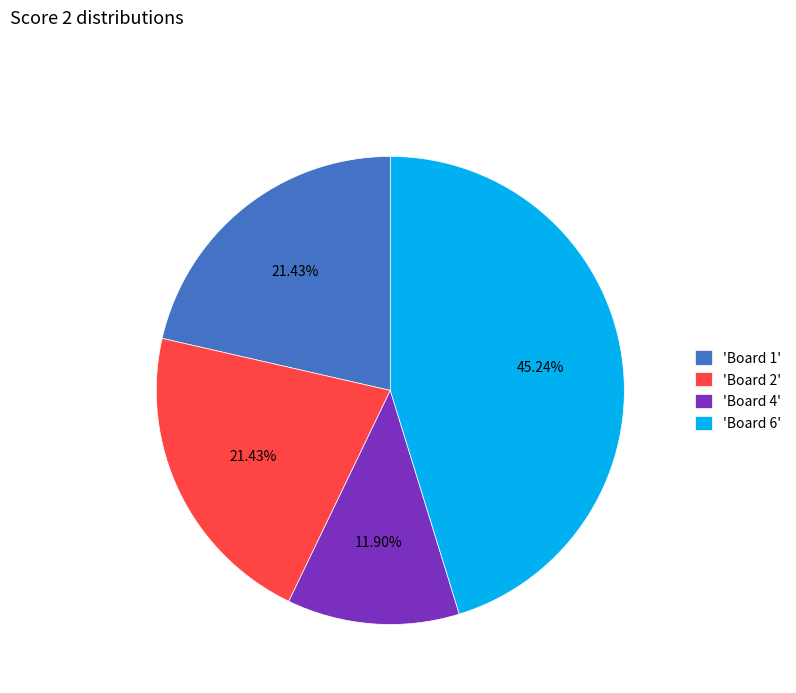

Is the sum of 'Board 2' and 'Board 4' greater than half?

No